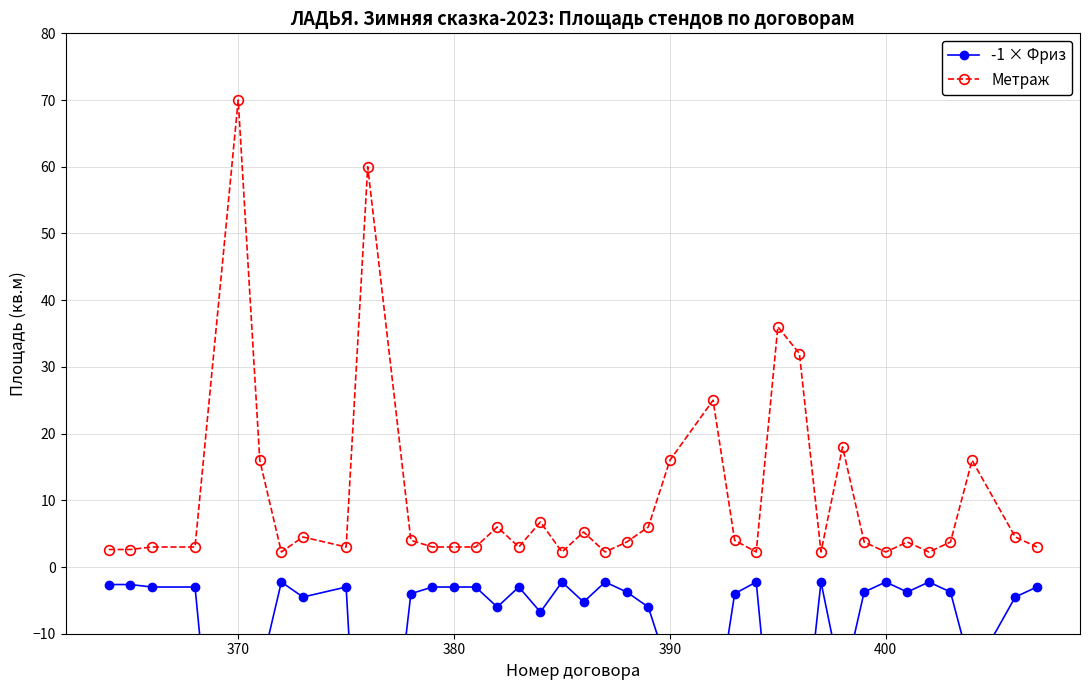

True or false: Метраж has more than 0 points higher than both neighbors.

True